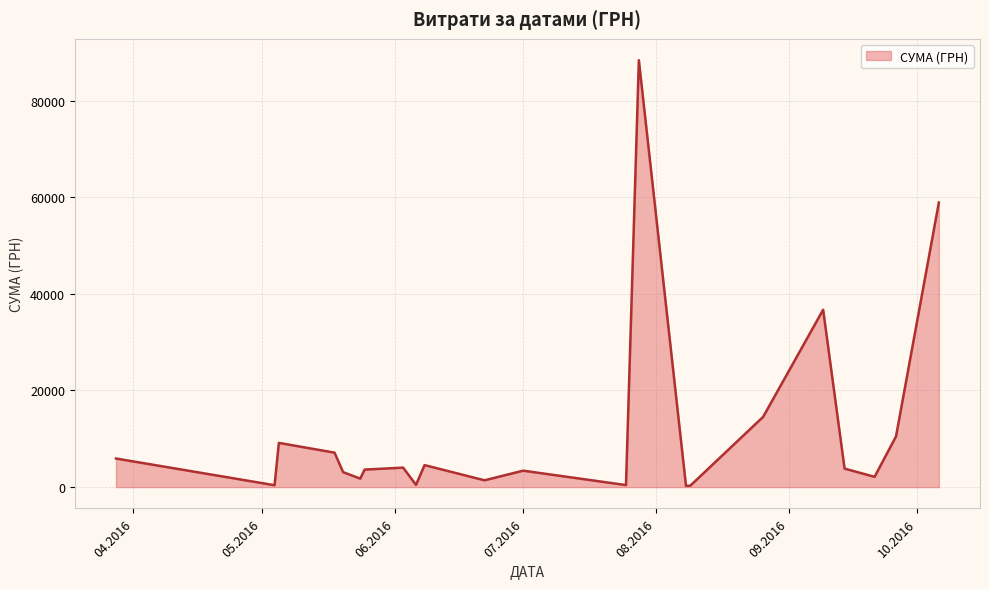

What is the maximum value shown in the chart?

88371.5